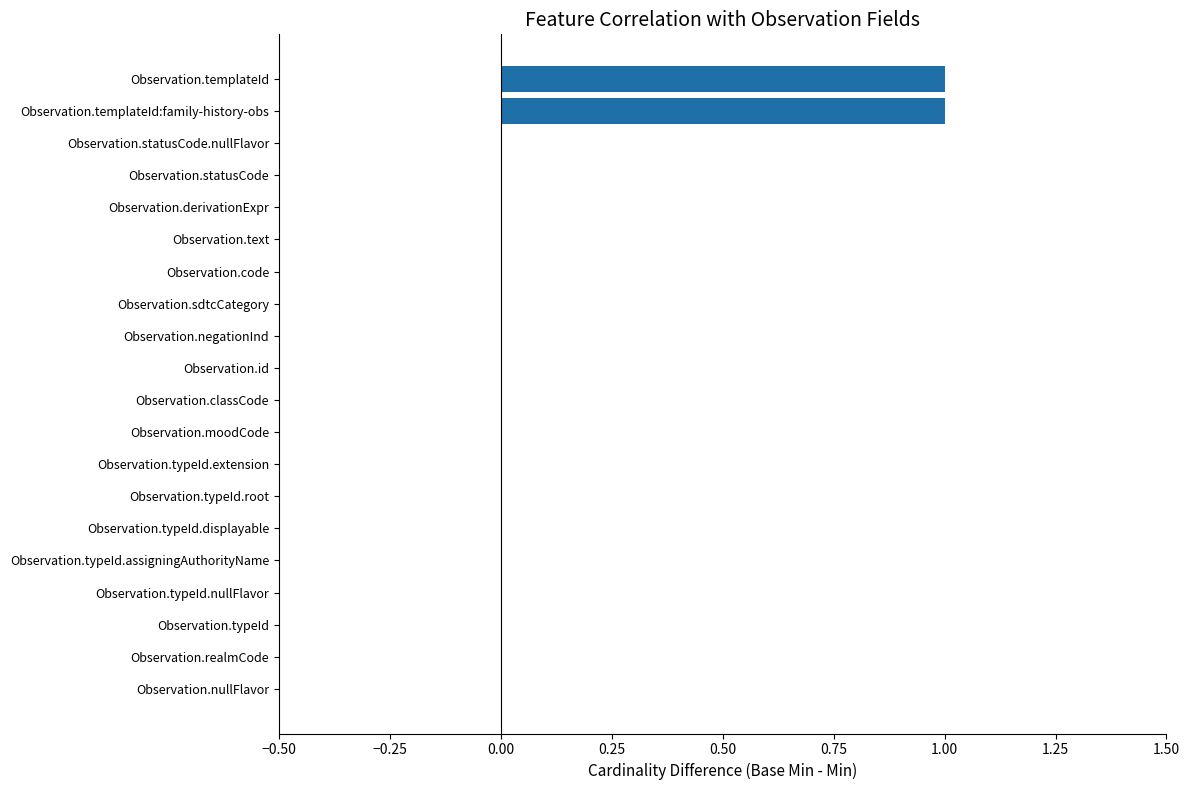

How many data points does each series have?

20